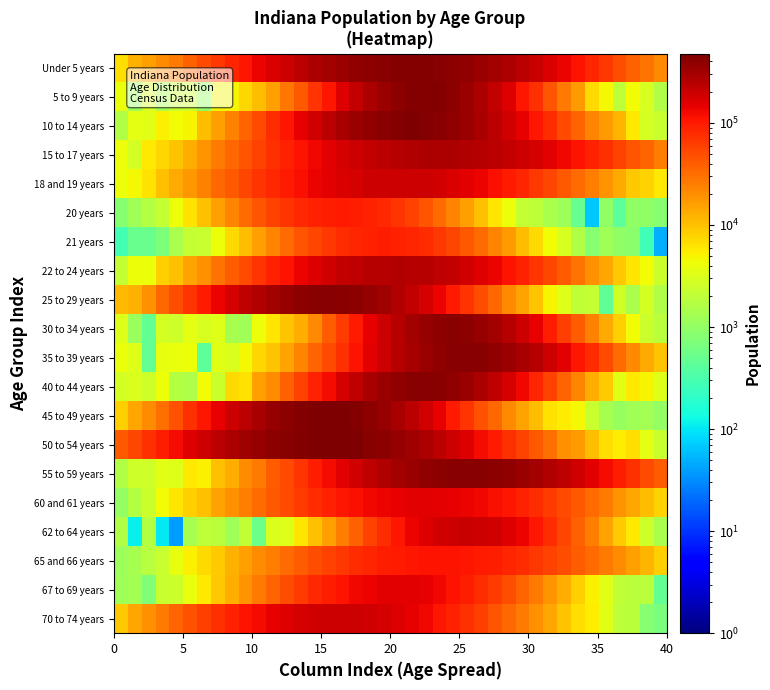

Count the number of categories in the chart.

40